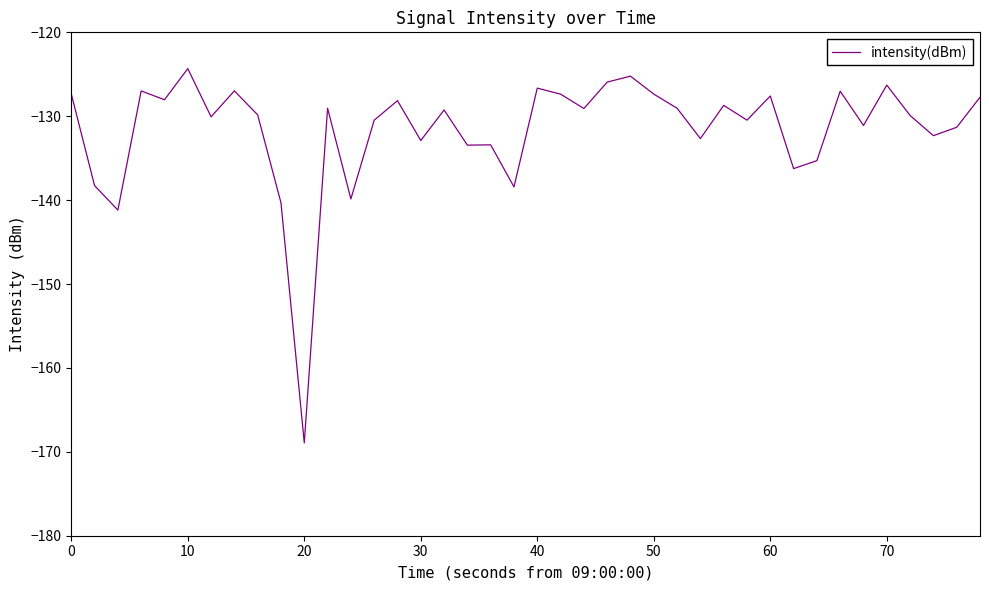

What is the minimum value shown in the chart?

-168.9